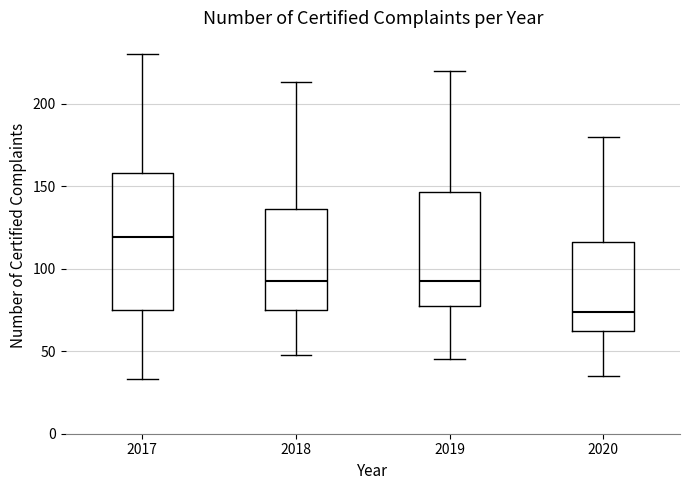

Which box's median line is the lowest?

2020